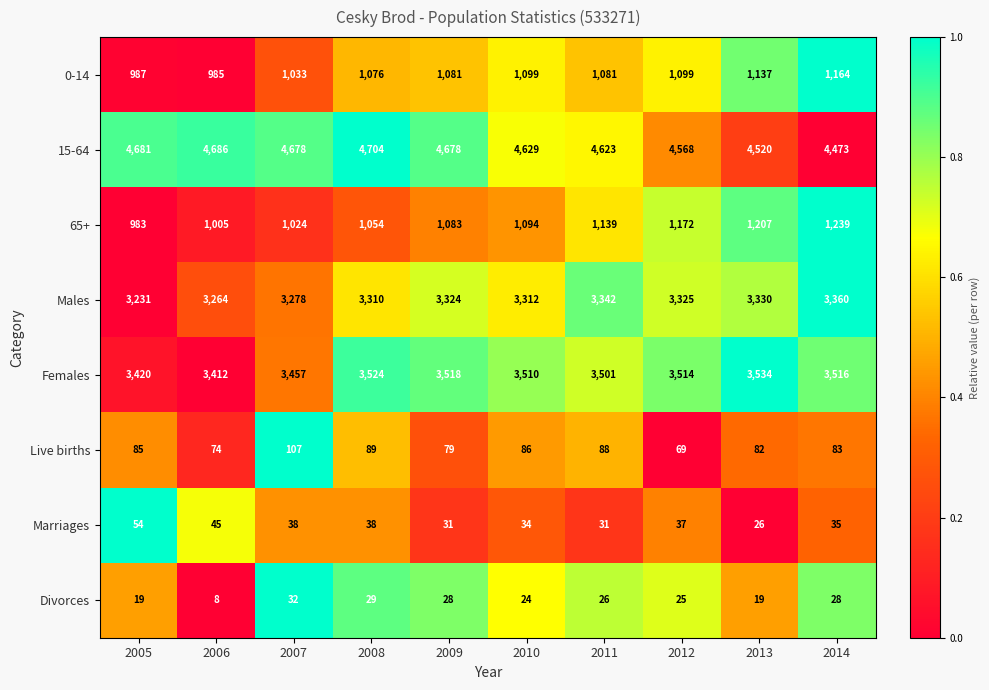

The value of Divorces at 2013 is 11. True or false?

False